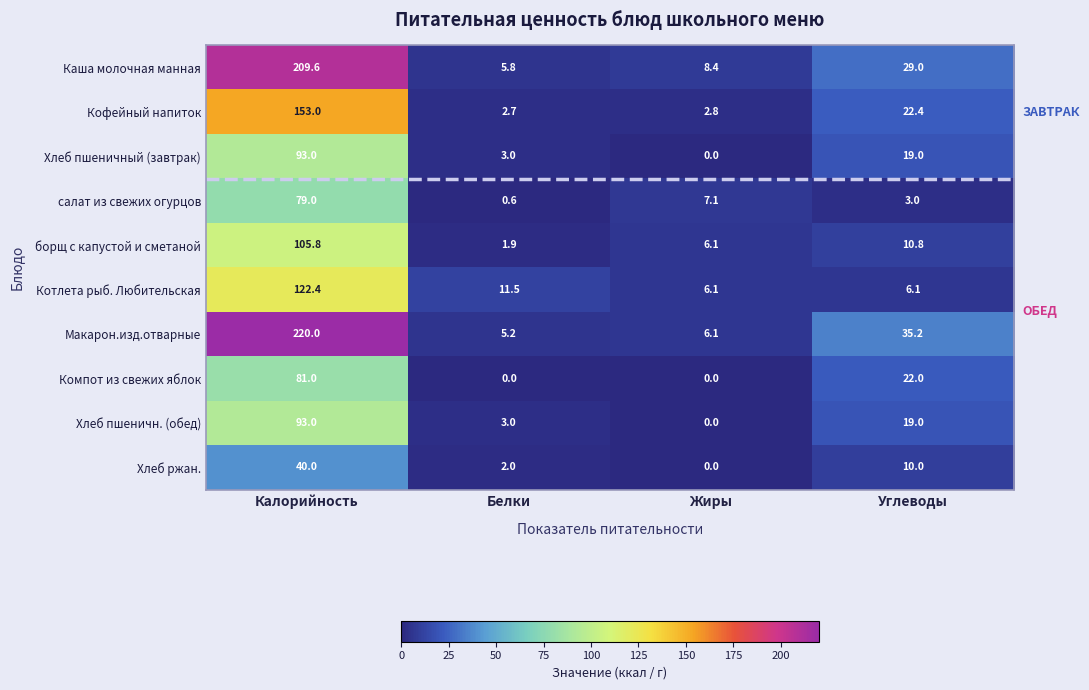

What is the difference between the highest and lowest values at Углеводы?

32.2